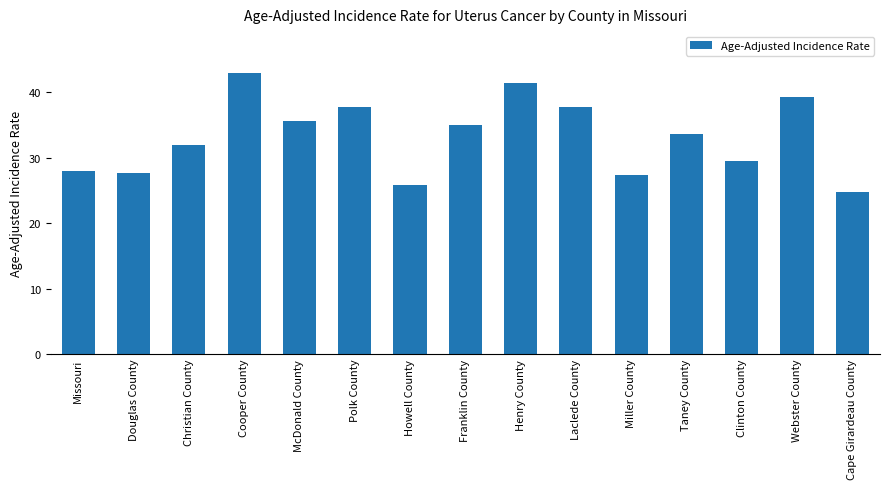

What is the average value?

33.2